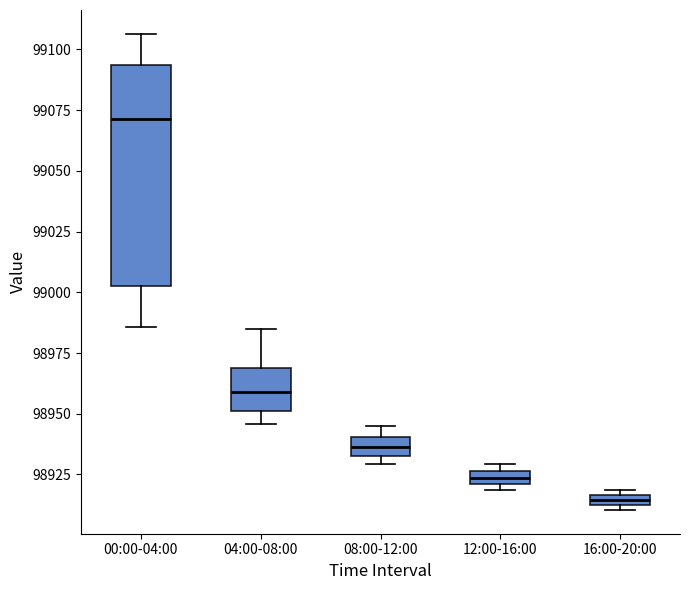

Which box is the tallest, from its lower edge to its upper edge?

00:00-04:00